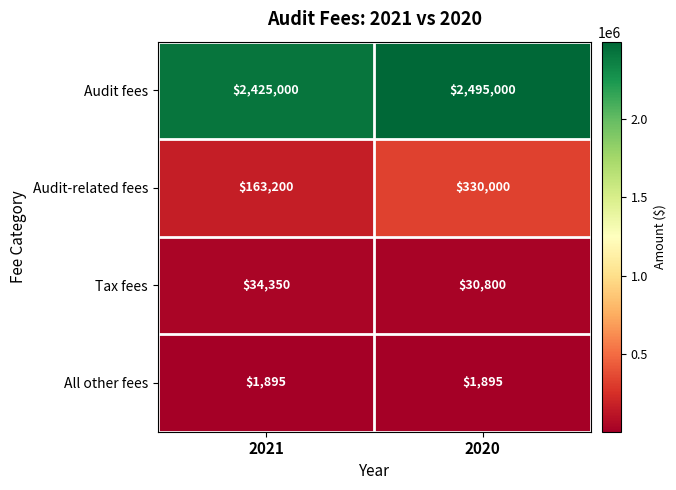

Reading right to left, transcribe all the data shown in this chart.

Audit fees: 2495000	2425000
Audit-related fees: 330000	163200
Tax fees: 30800	34350
All other fees: 1895	1895